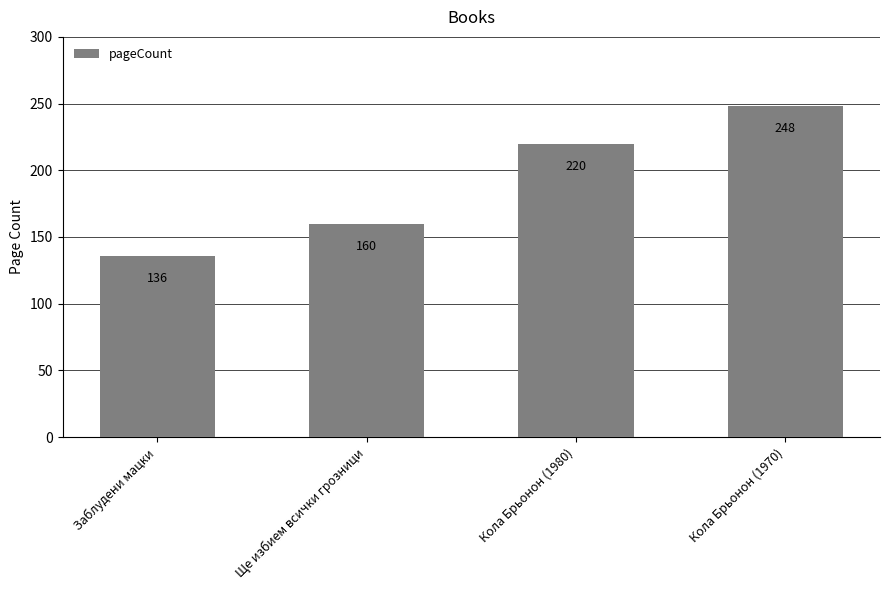

What is the difference between the maximum and minimum values?

112